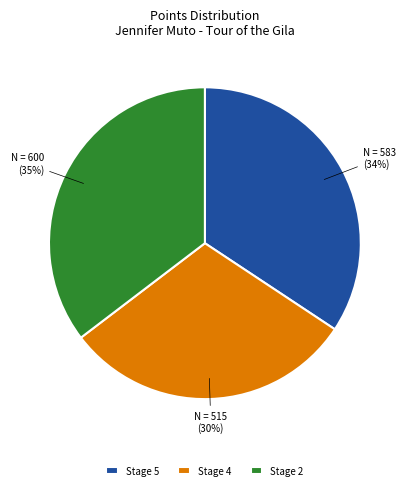

How many slices are in this pie chart?

3